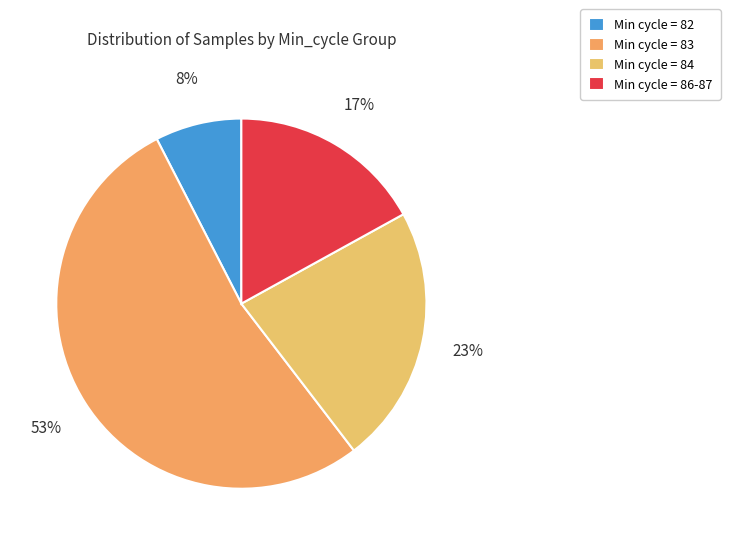

How many slices are in this pie chart?

4